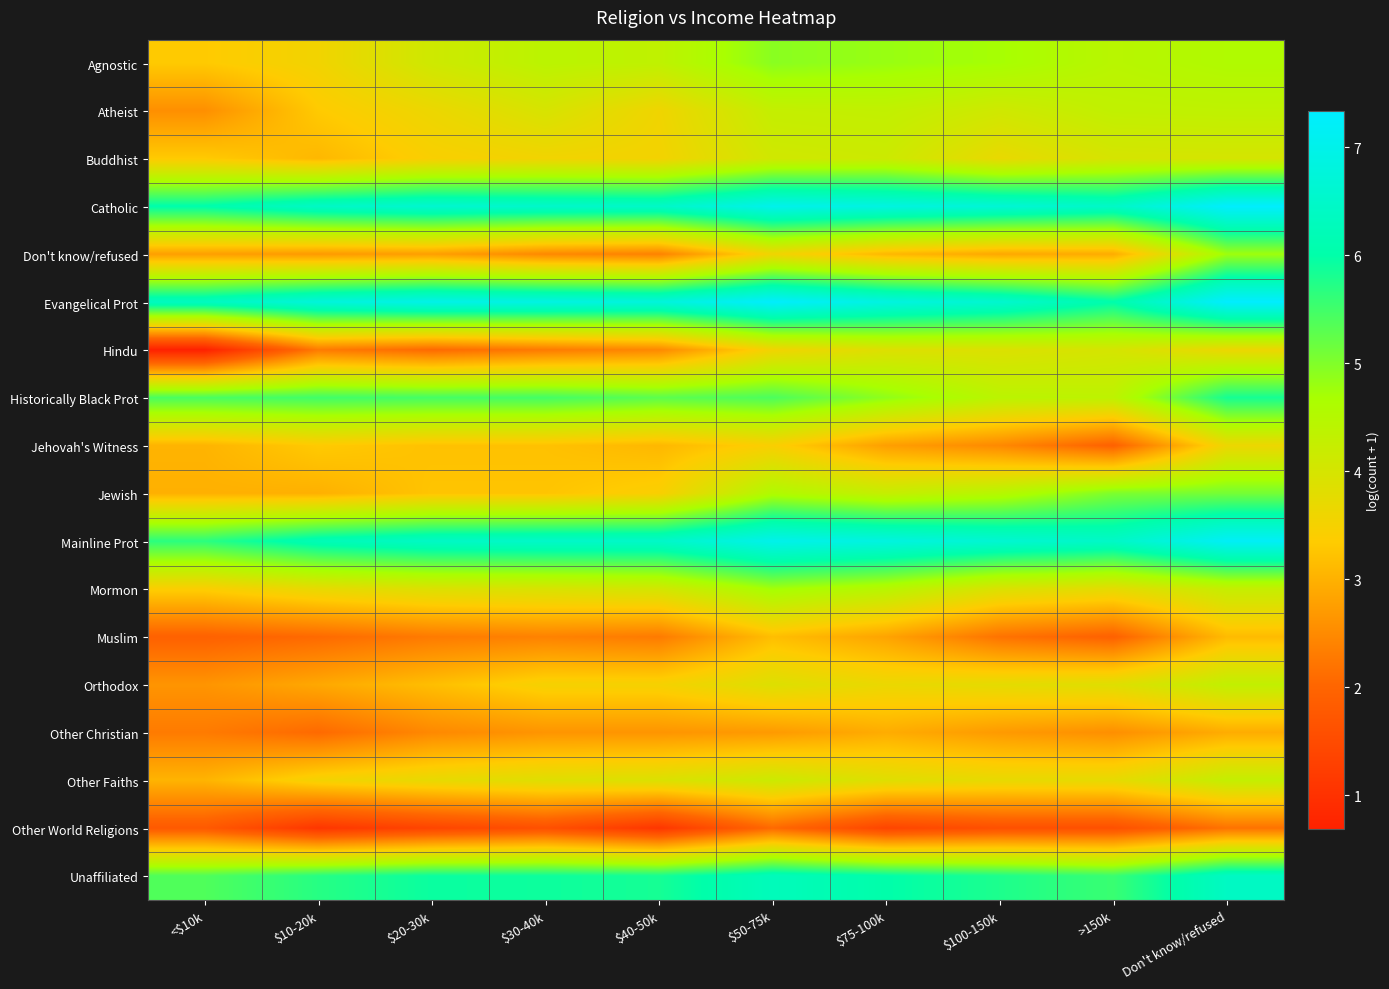

Which has a higher value, $20-30k or $10-20k?

$20-30k